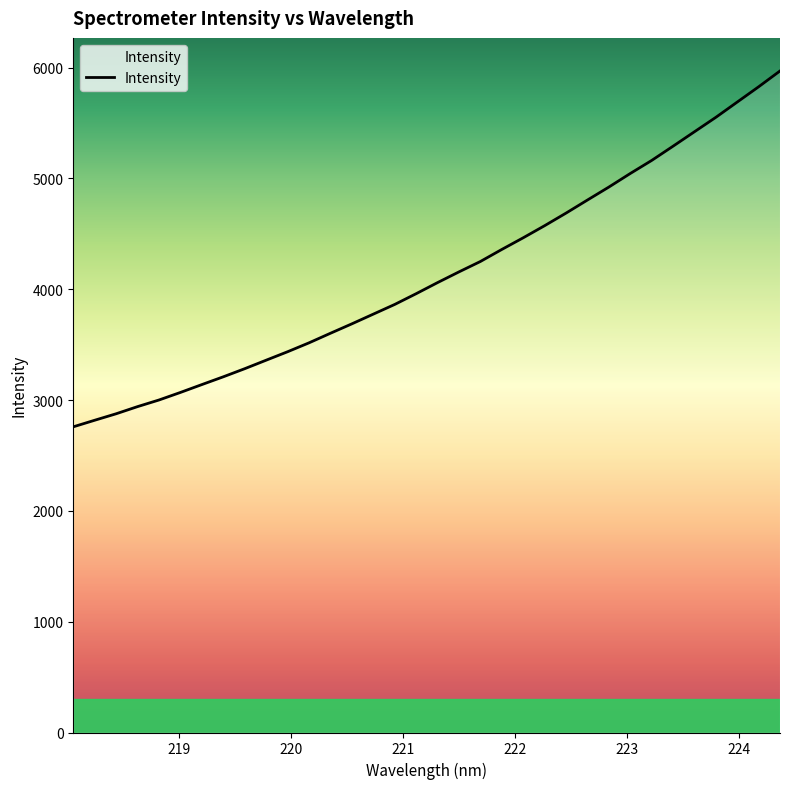

What is the smallest value displayed?

2758.3